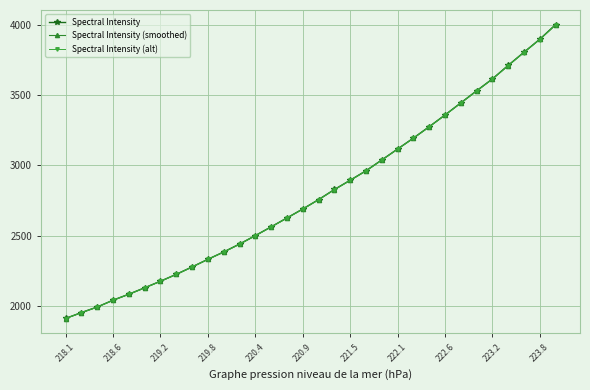

What is the minimum value for Spectral Intensity (smoothed)?

1911.2